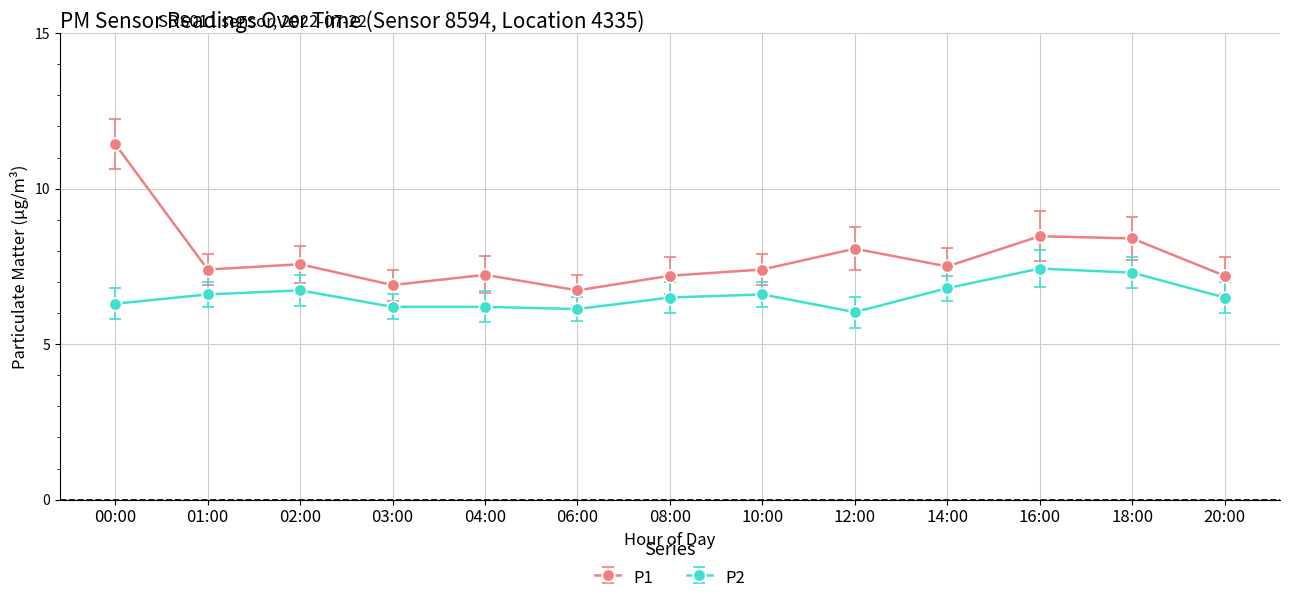

What is the label of the 6th point from the left?

06:00